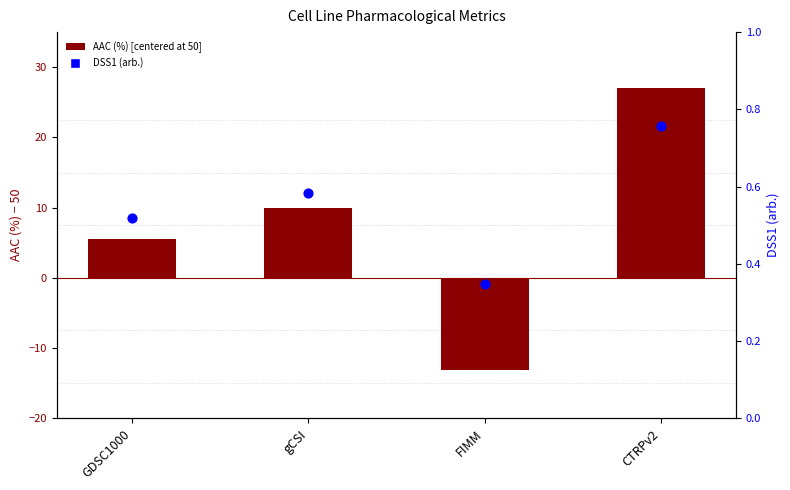

Which series contains the highest Y value?

AAC (%) [centered]